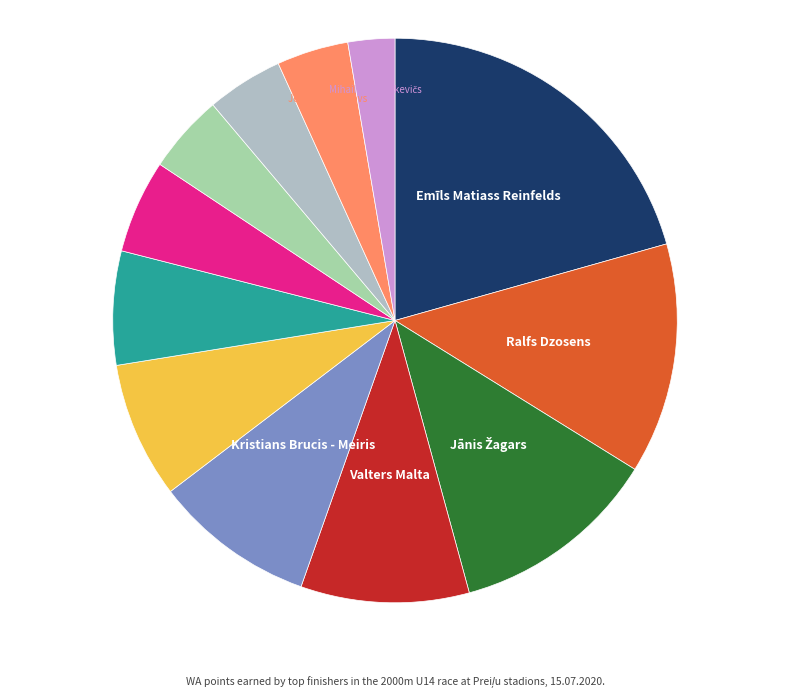

Is there a majority slice in this chart?

No